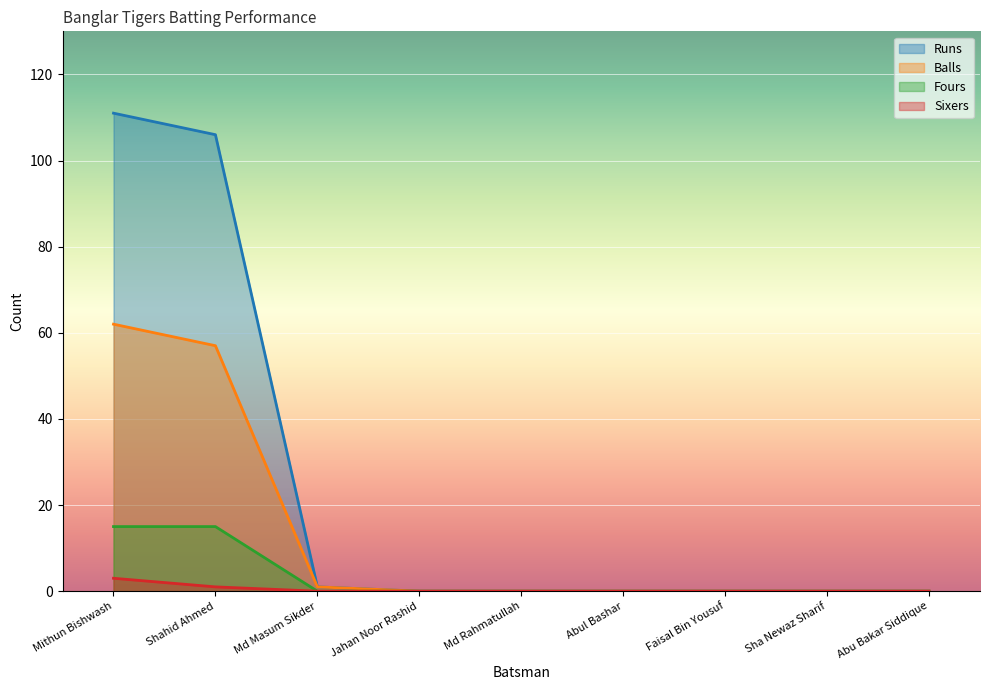

How many lines are shown in the chart?

4